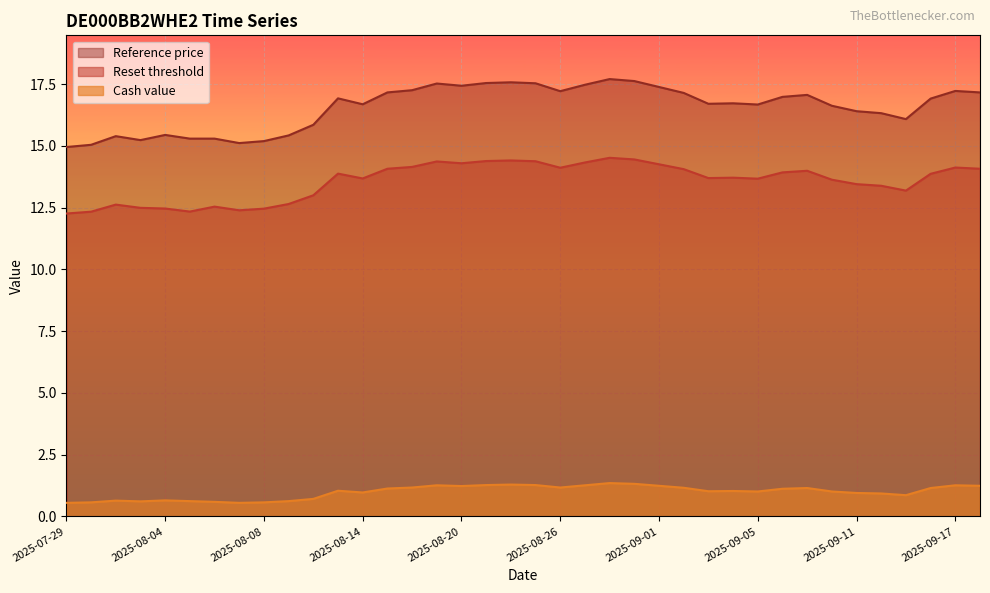

What is the total value across all series at 2025-08-25?

33.2